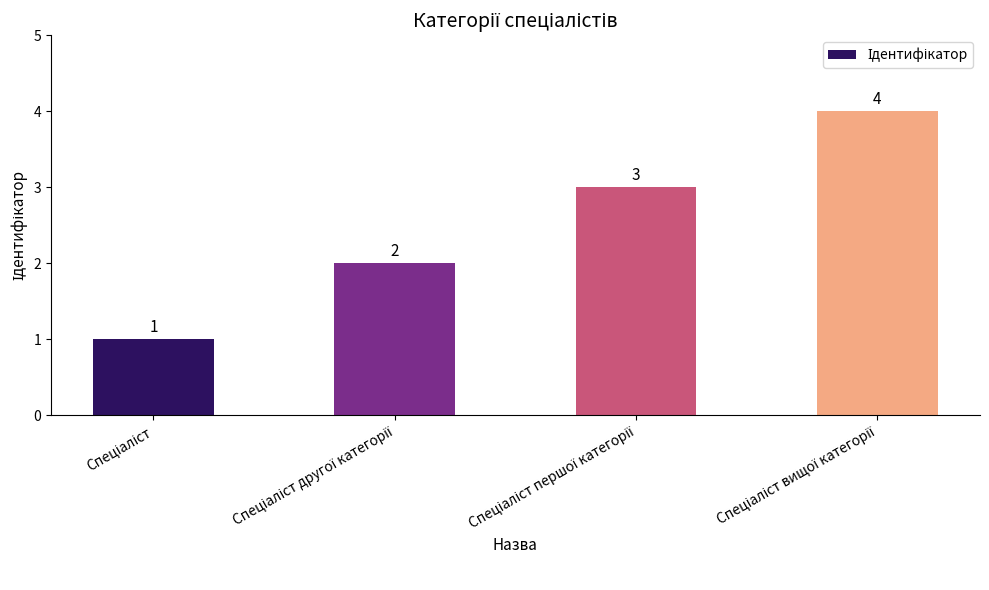

What is the maximum value shown in the chart?

4